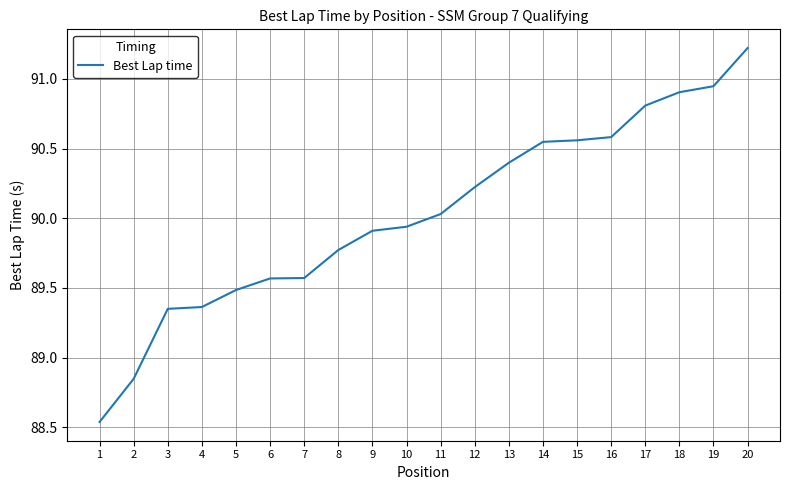

Count the number of data series in this chart.

1